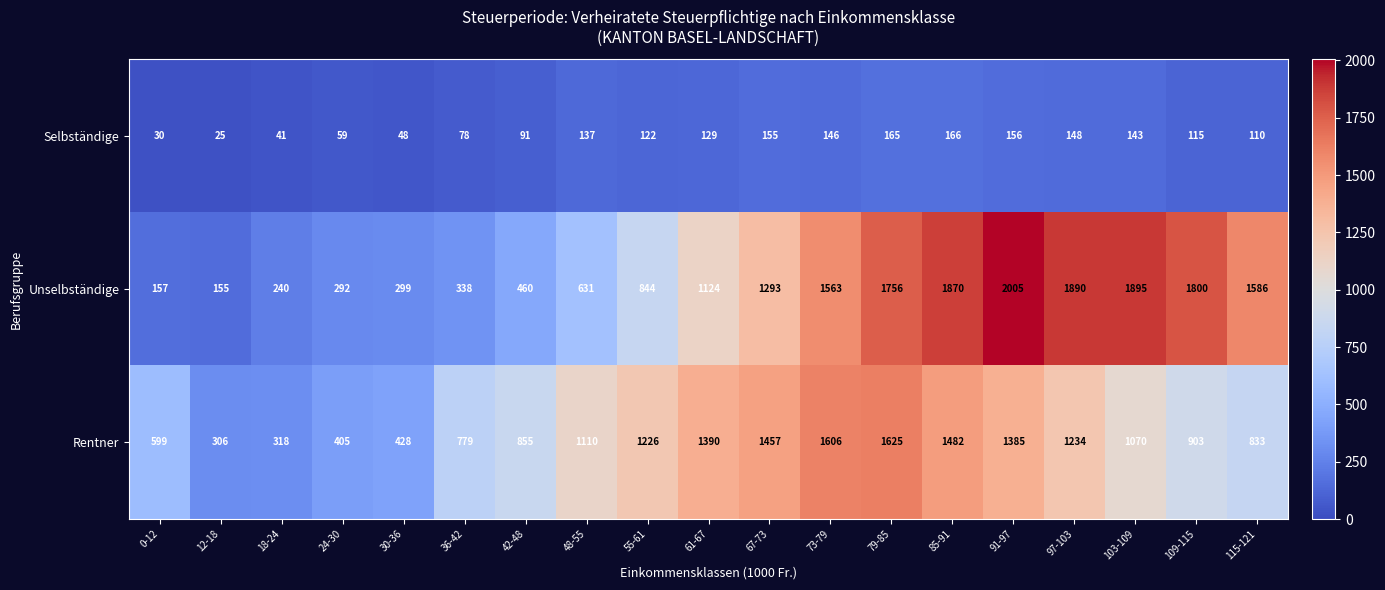

What is the difference between the highest and lowest values at 103-109?

1752